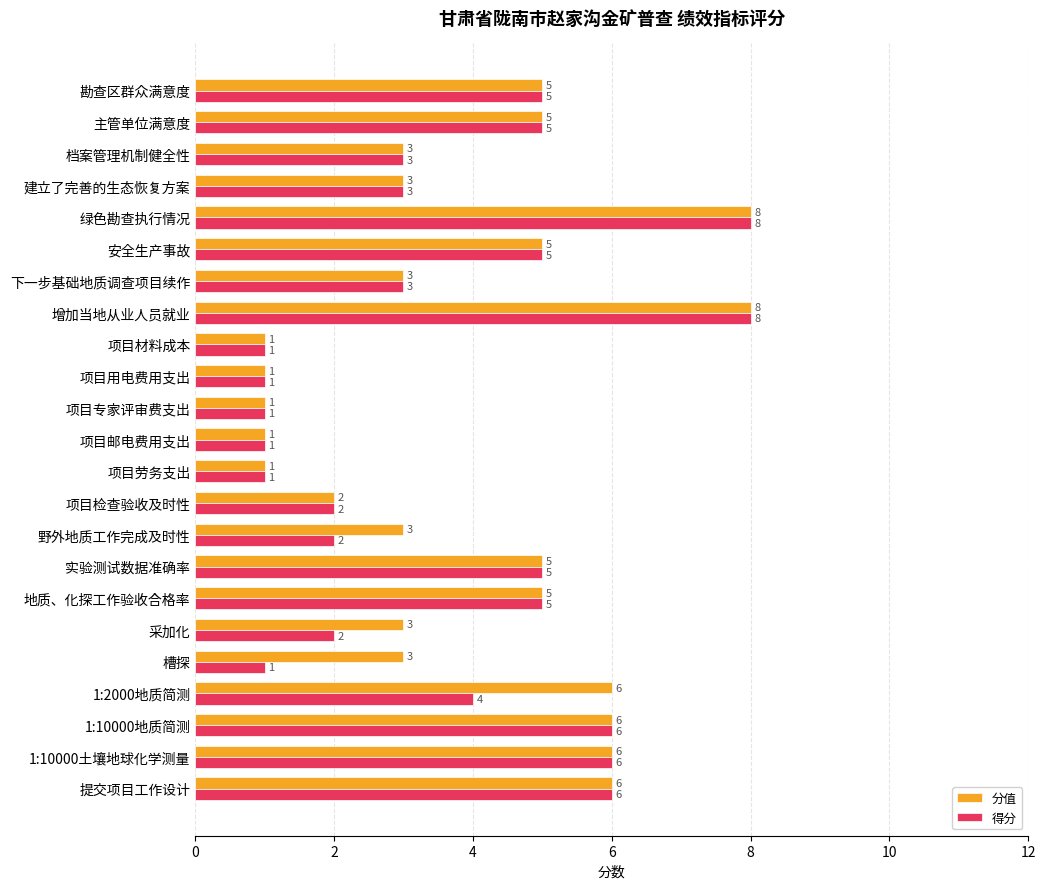

What is the sum of all 分值 values?

90